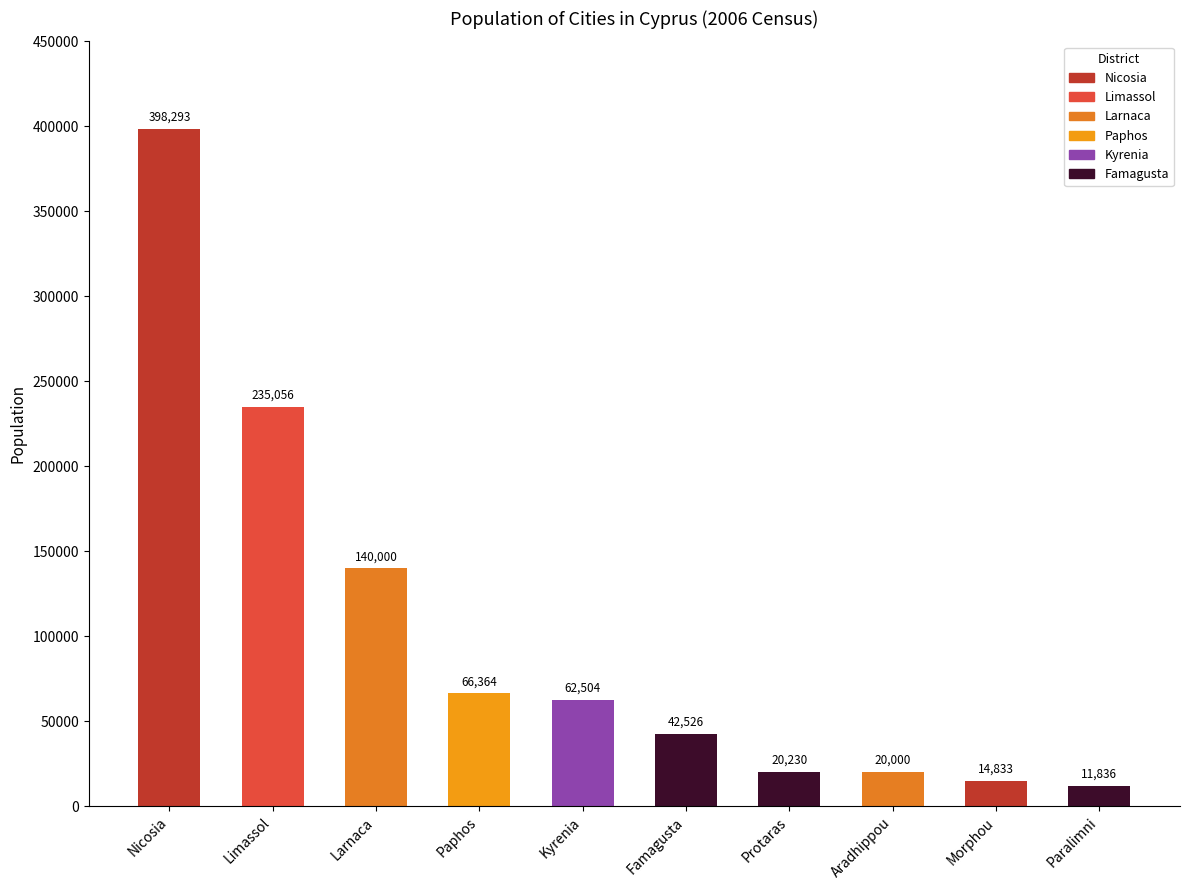

What is the change in value from Limassol to Paralimni?

-223220